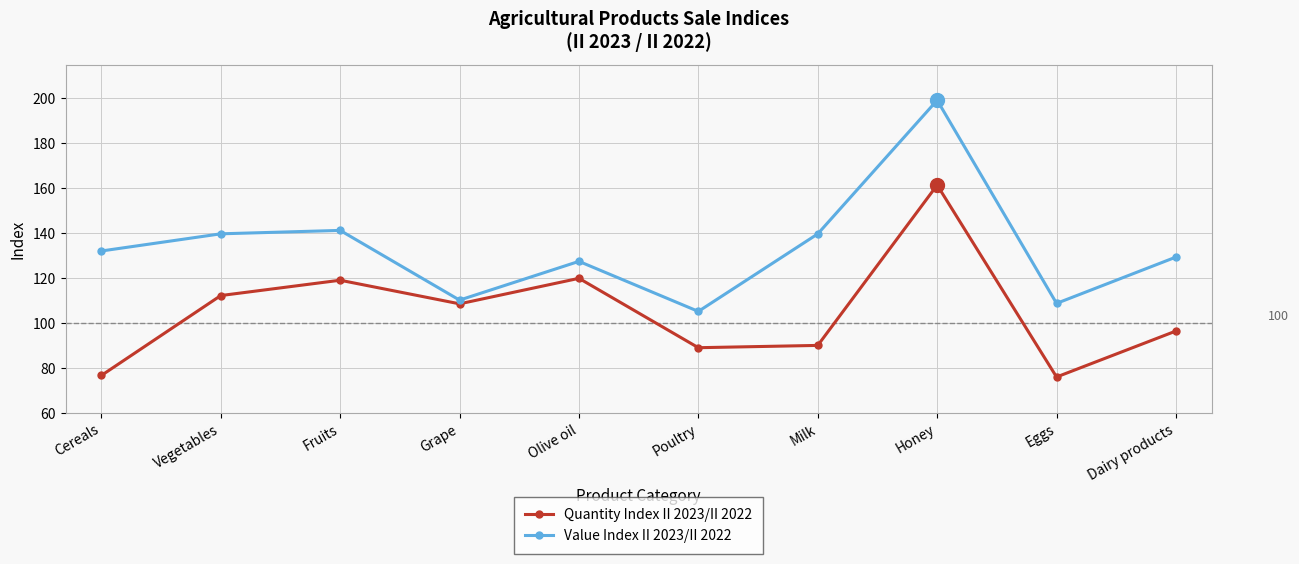

What is the average value of the Quantity Index II 2023/II 2022 series?

105.0